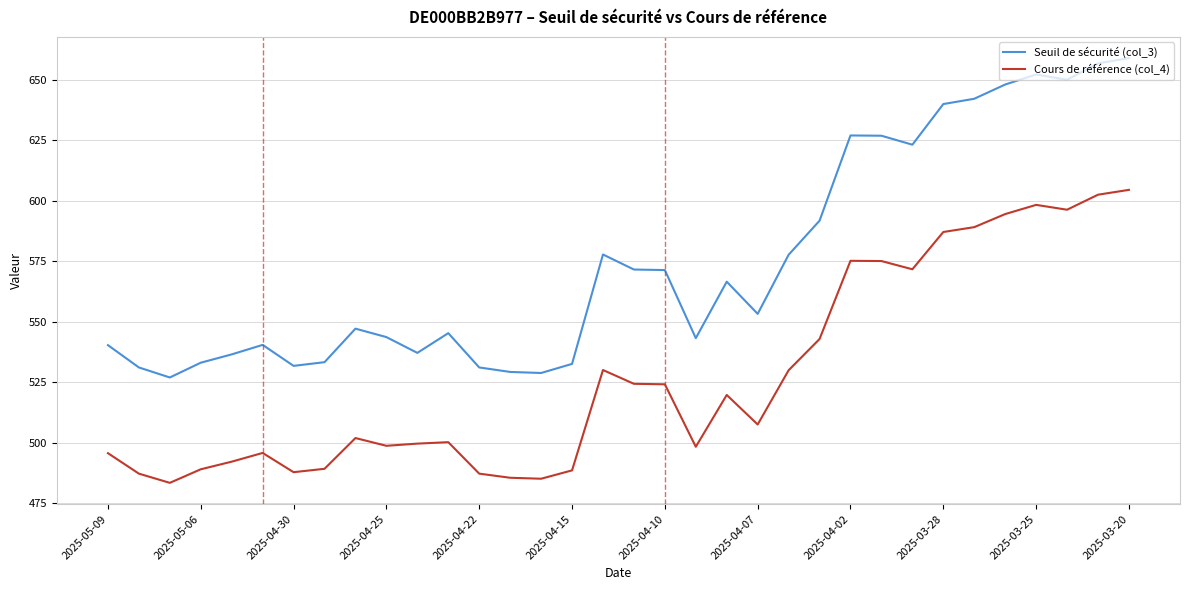

What is the difference between the maximum and minimum values in the Cours de référence (col_4) series?

121.0